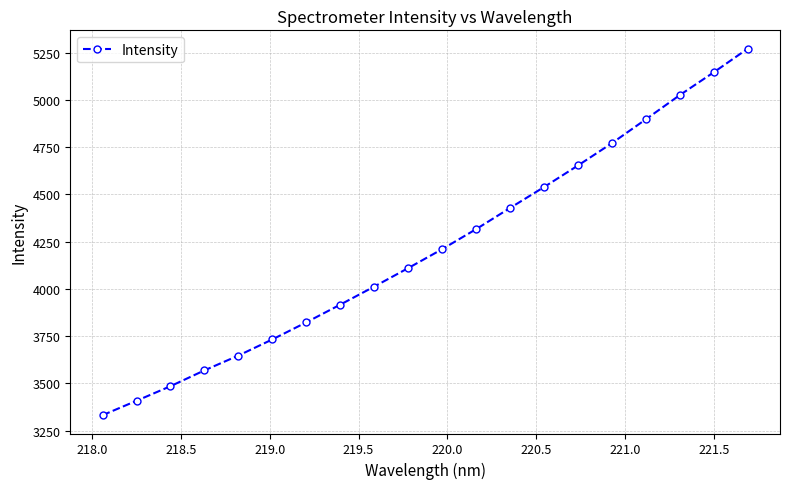

Is this an area chart (filled region under the line)?

No